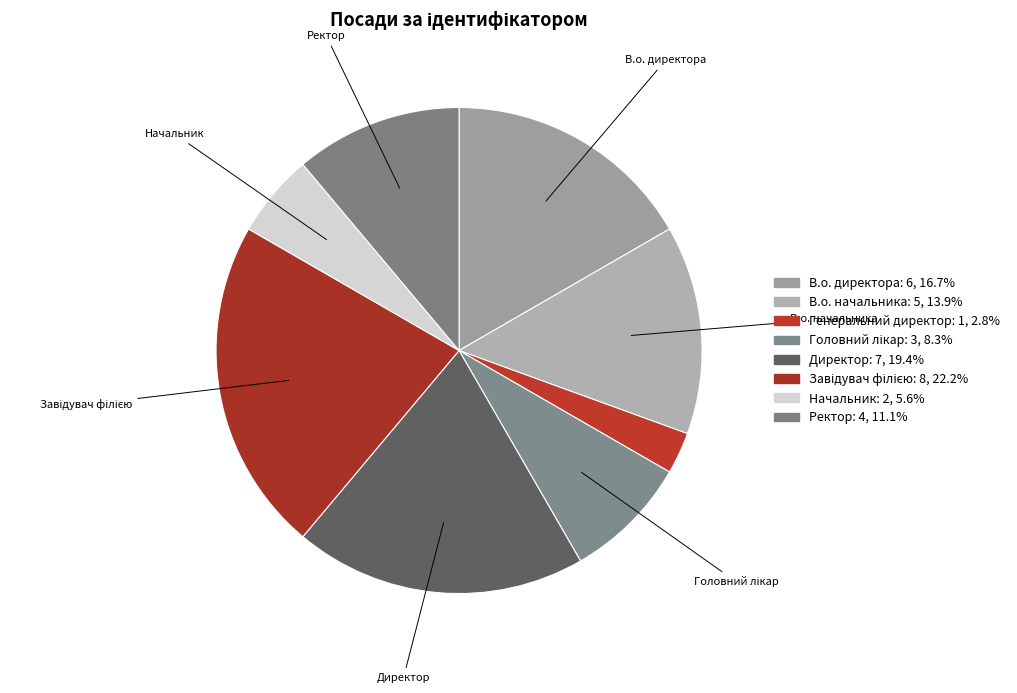

How many segments does this pie chart have?

8